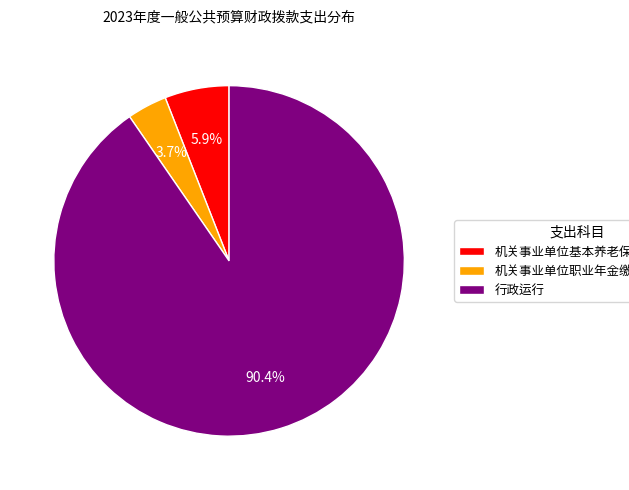

To the nearest percent, what is the difference between the largest and smallest slice percentages?

87%